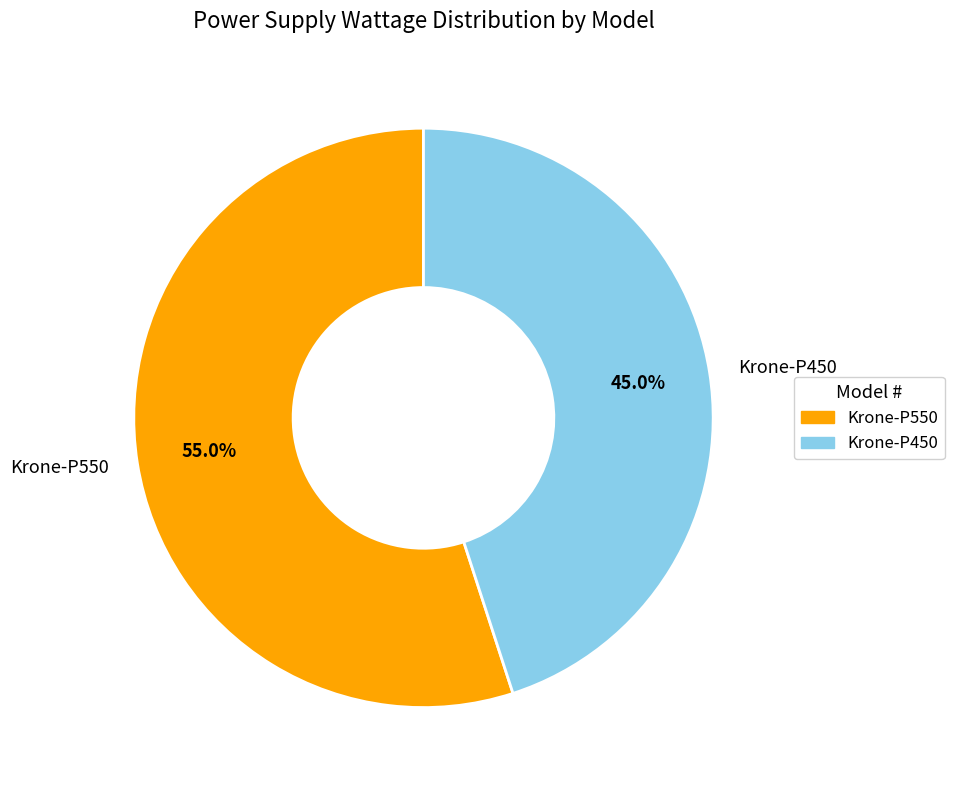

Rank the categories by value from lowest to highest.

Krone-P450, Krone-P550